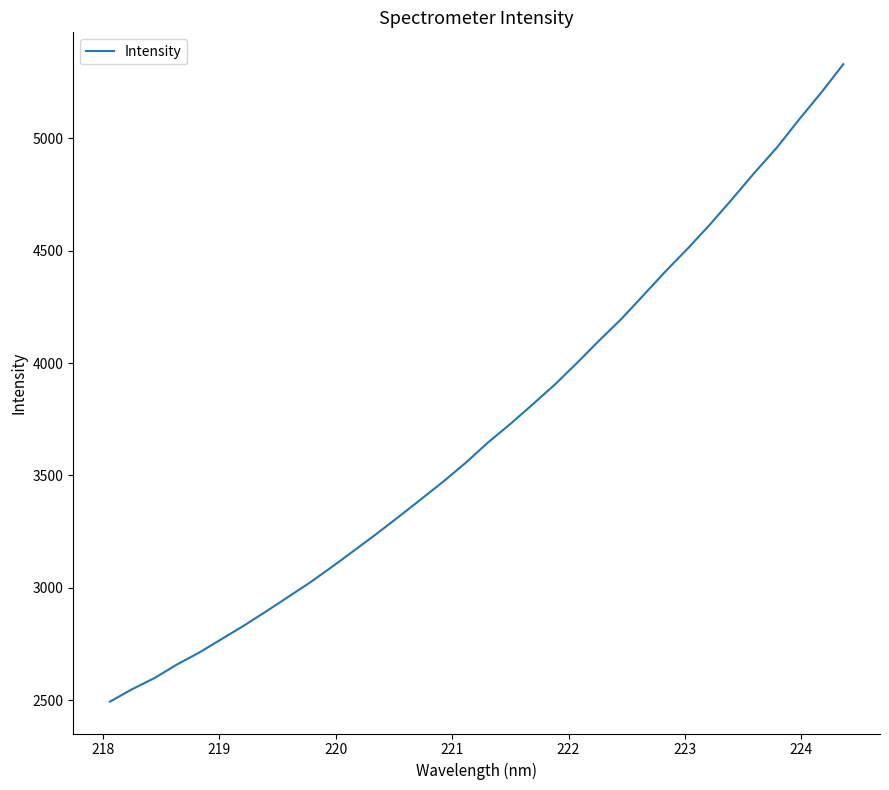

How many lines are shown in the chart?

1